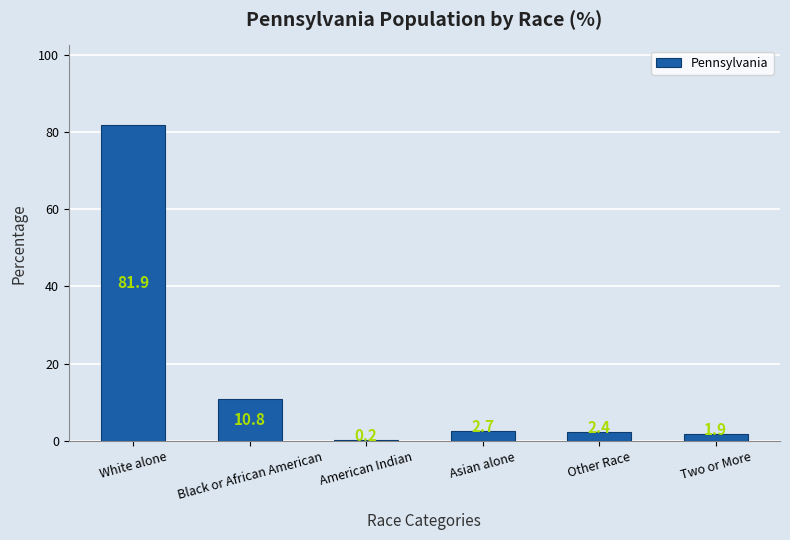

Is it true that the value at White alone is 120.7?

False